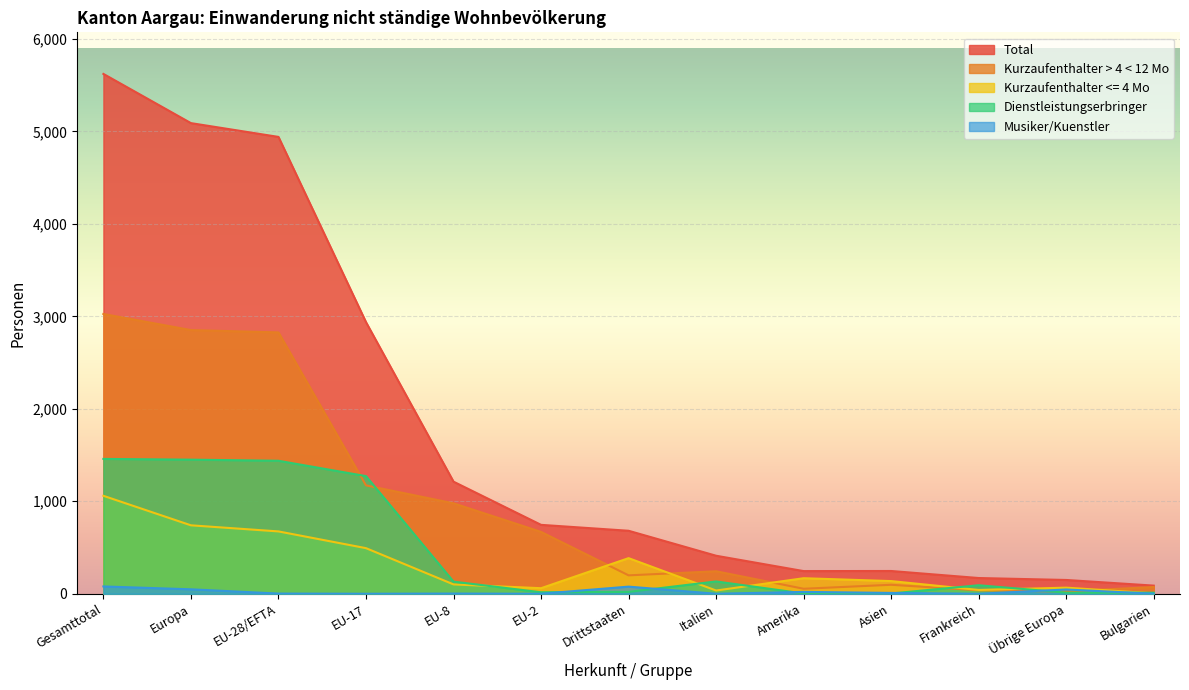

How many lines are shown in the chart?

5